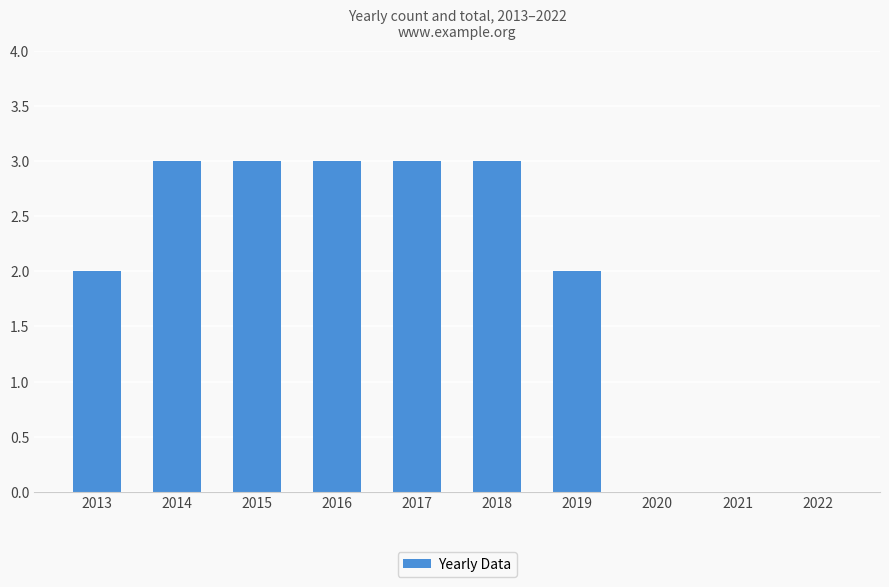

What is the sum of all values?

19